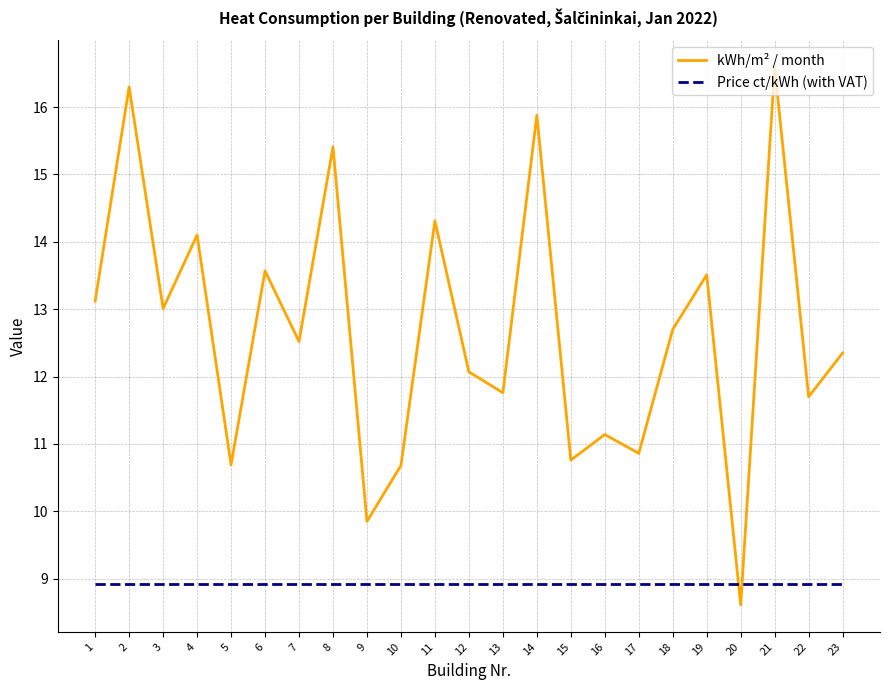

What is the difference between the kWh/m² / month values at 18 and 1?

0.4